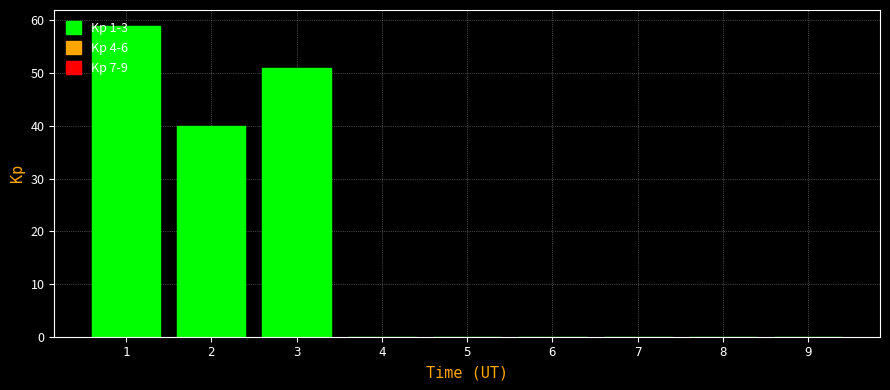

How tall is the bar that spans 0.5 to 1.5 on the x-axis? The values are not printed on the chart, so give them approximately, as read against the axis.

59